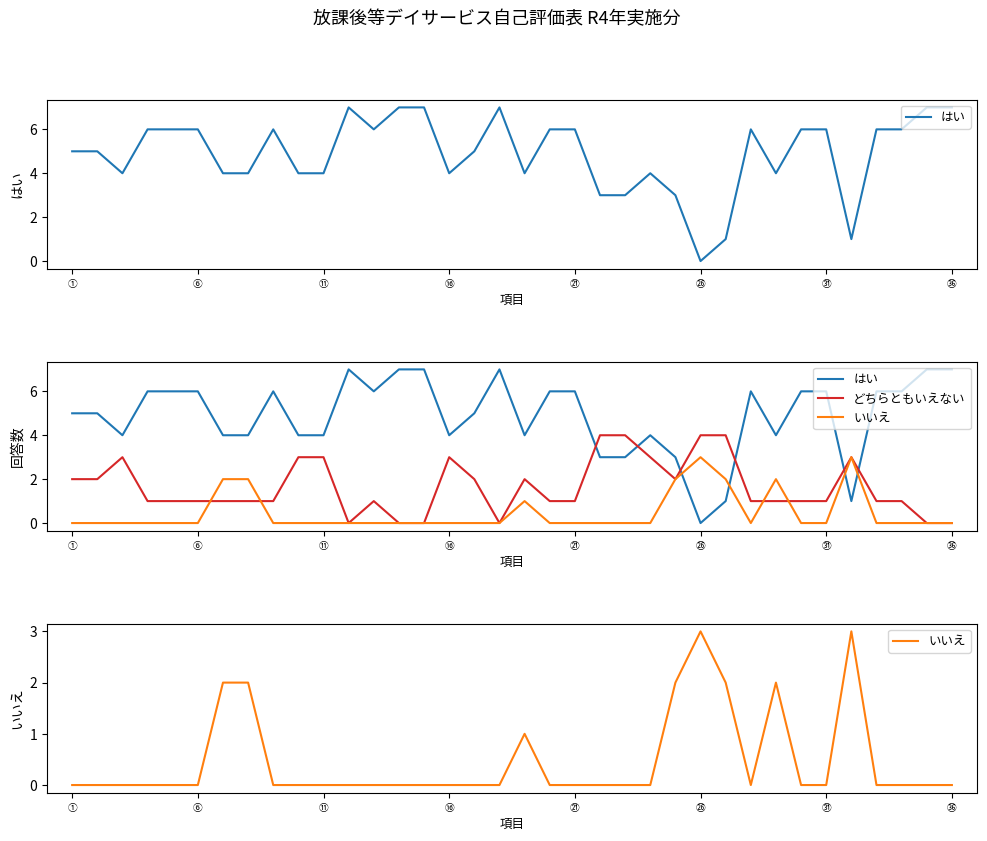

Reading left to right, list all the values displayed in this chart.

はい: 5	5	4	6	6	6	4	4	6	4	4	7	6	7	7	4	5	7	4	6	6	3	3	4	3	0	1	6	4	6	6	1	6	6	7	7
どちらともいえない: 2	2	3	1	1	1	1	1	1	3	3	0	1	0	0	3	2	0	2	1	1	4	4	3	2	4	4	1	1	1	1	3	1	1	0	0
いいえ: 0	0	0	0	0	0	2	2	0	0	0	0	0	0	0	0	0	0	1	0	0	0	0	0	2	3	2	0	2	0	0	3	0	0	0	0